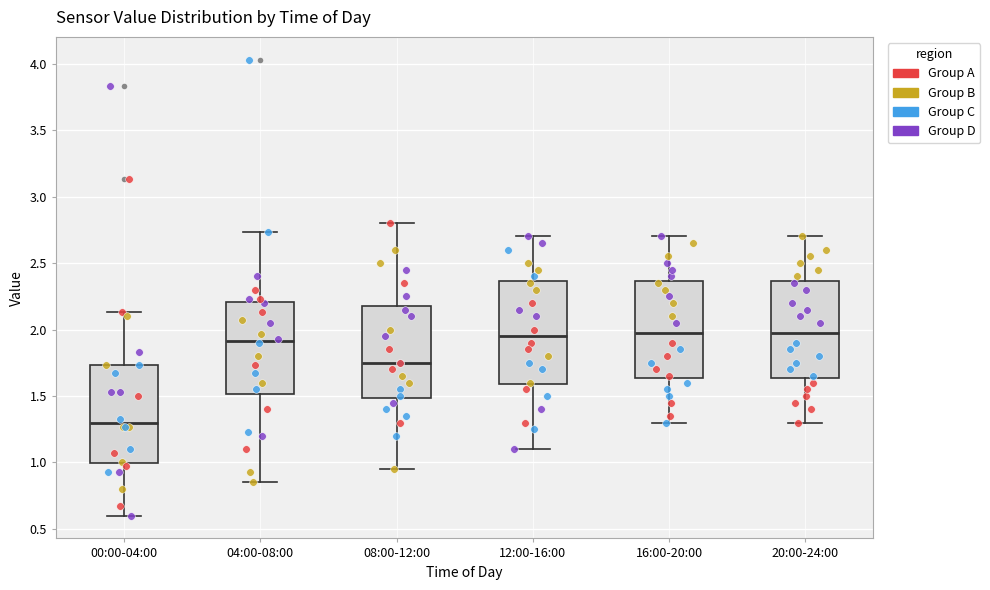

Reading left to right, read every box against the y-axis: the position of its median line, the range the box covers, and the ends of its whiskers. The values are not printed on the chart, so give them approximately, as read against the axis.

00:00-04:00: median 1.30, box 1.00 to 1.75, whiskers 0.60 to 2.15
04:00-08:00: median 1.90, box 1.50 to 2.20, whiskers 0.85 to 2.75
08:00-12:00: median 1.75, box 1.50 to 2.20, whiskers 0.95 to 2.80
12:00-16:00: median 1.95, box 1.60 to 2.35, whiskers 1.10 to 2.70
16:00-20:00: median 2.00, box 1.65 to 2.35, whiskers 1.30 to 2.70
20:00-24:00: median 2.00, box 1.65 to 2.35, whiskers 1.30 to 2.70